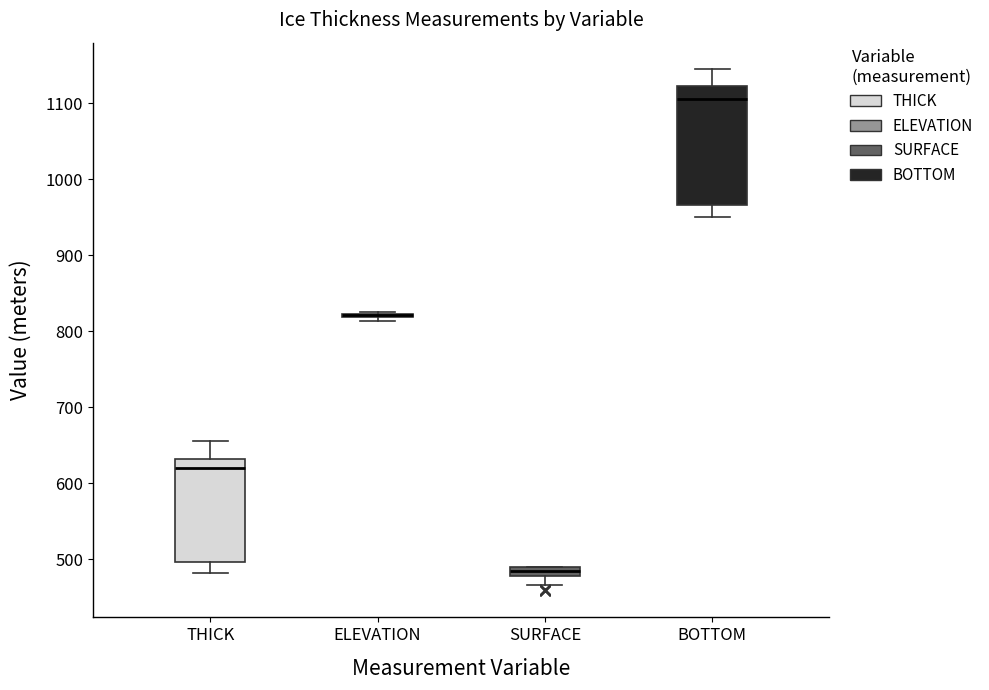

Where is the lower edge of the box for THICK on the y-axis? The values are not printed on the chart, so give them approximately, as read against the axis.

500